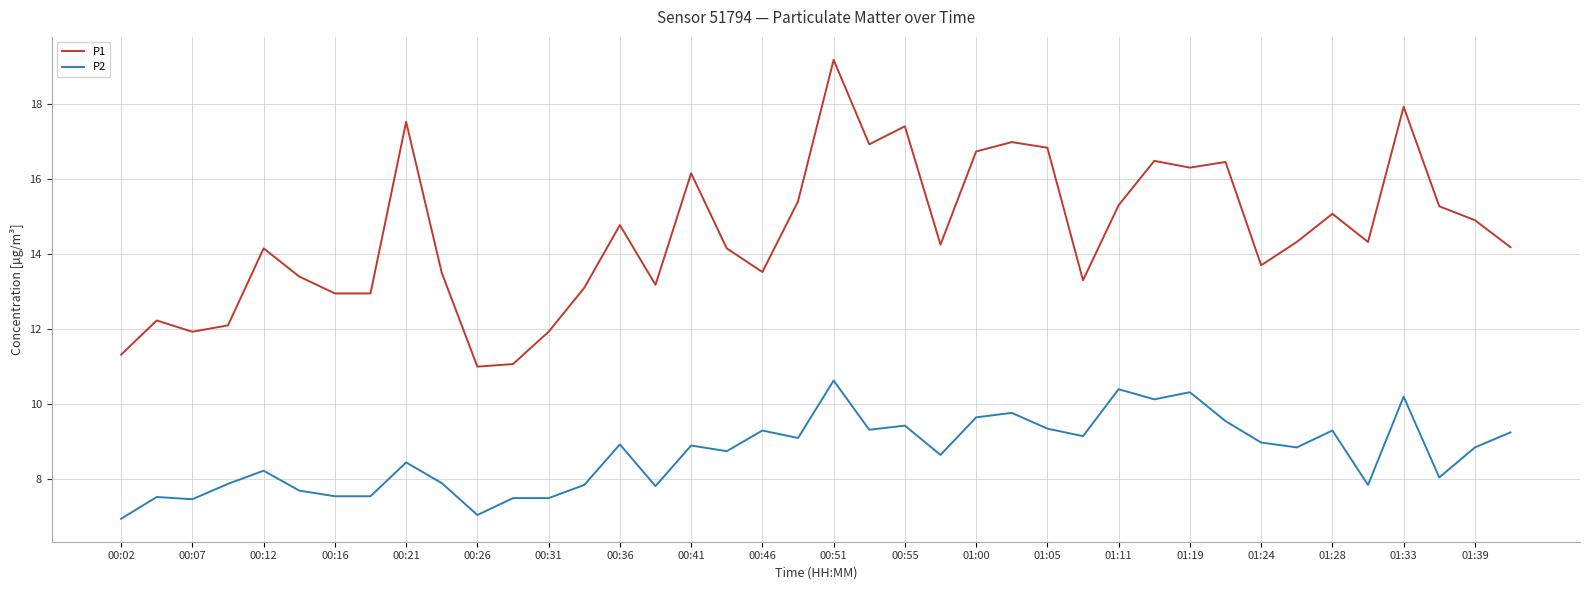

What is the difference between the maximum and minimum values in the P2 series?

3.7